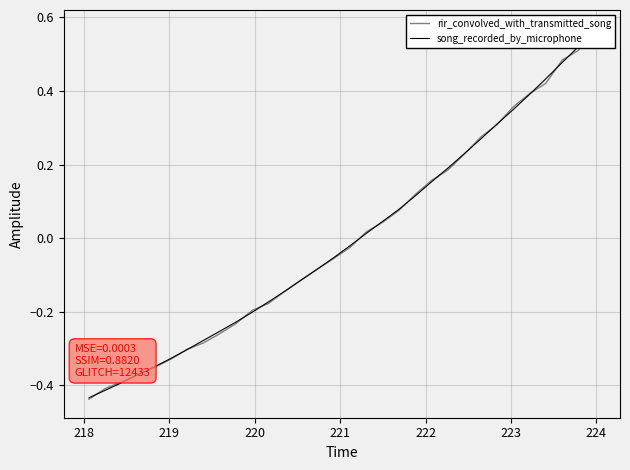

What is the difference between the maximum and minimum values in the rir_convolved_with_transmitted_song series?

1.0